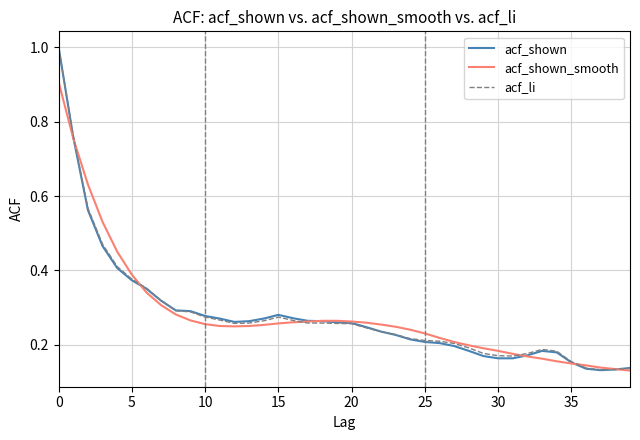

Which series has the largest range (max minus min)?

acf_shown